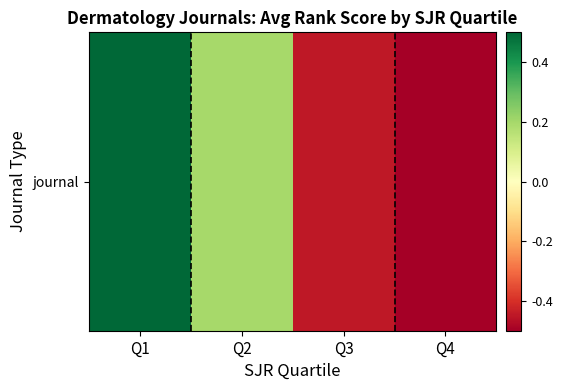

True or false: the data shows 0.1 at Q2.

False